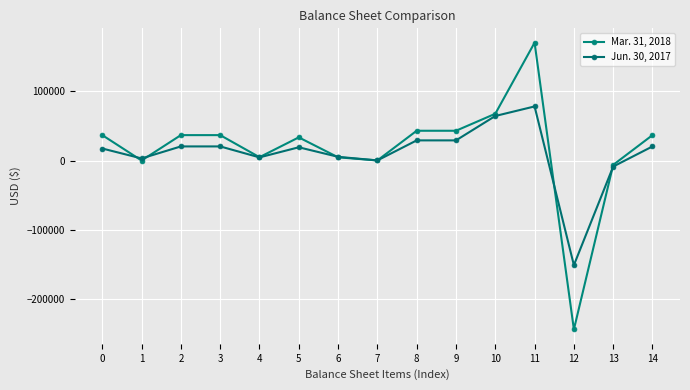

In Mar. 31, 2018, how many points are higher than both neighbors (excluding endpoints)?

2